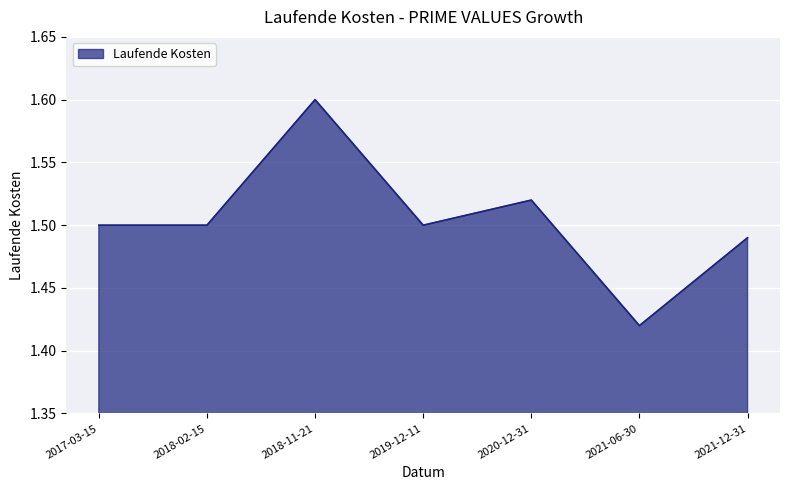

Between 2018-11-21 and 2021-06-30, which is larger?

2018-11-21